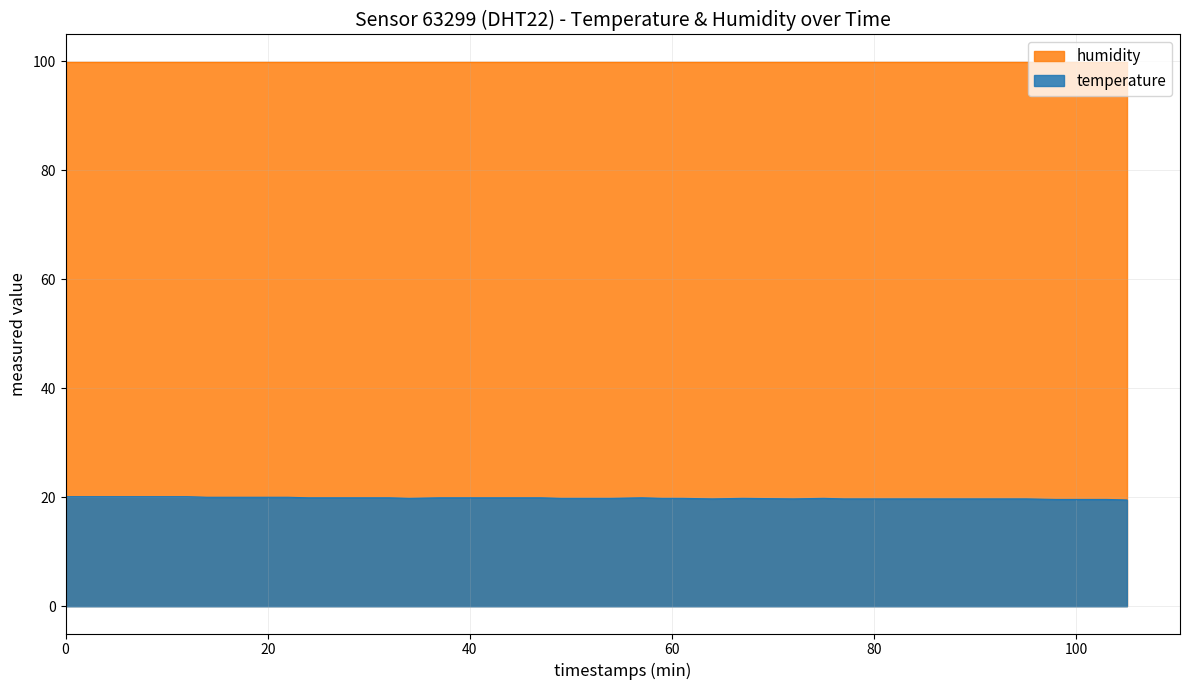

Rank the series by their maximum value, from highest to lowest.

humidity, temperature